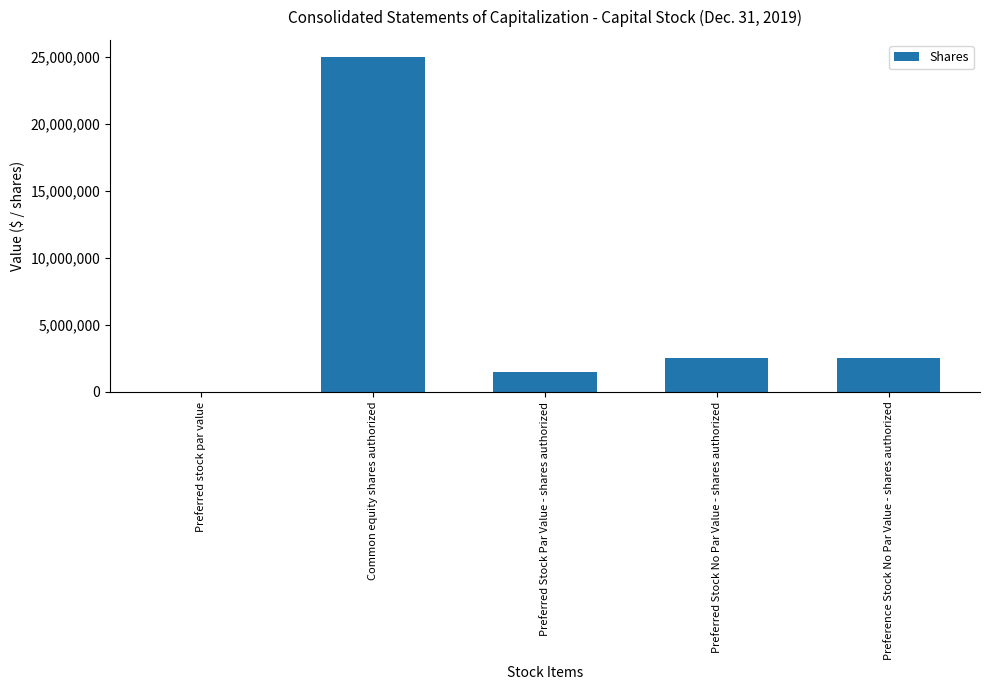

True or false: the data shows 2500000 at Preferred Stock No Par Value - shares authorized.

True